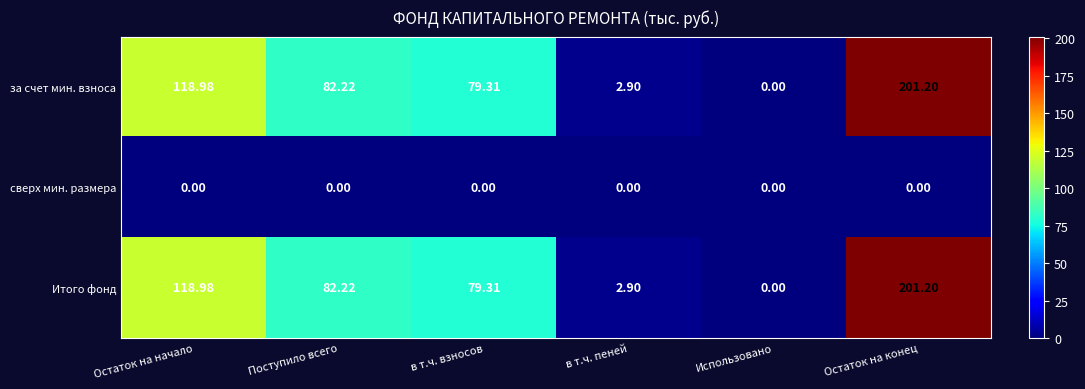

Is the value of за счет мин. взноса at Поступило всего greater than the value of Итого фонд at Остаток на конец?

No